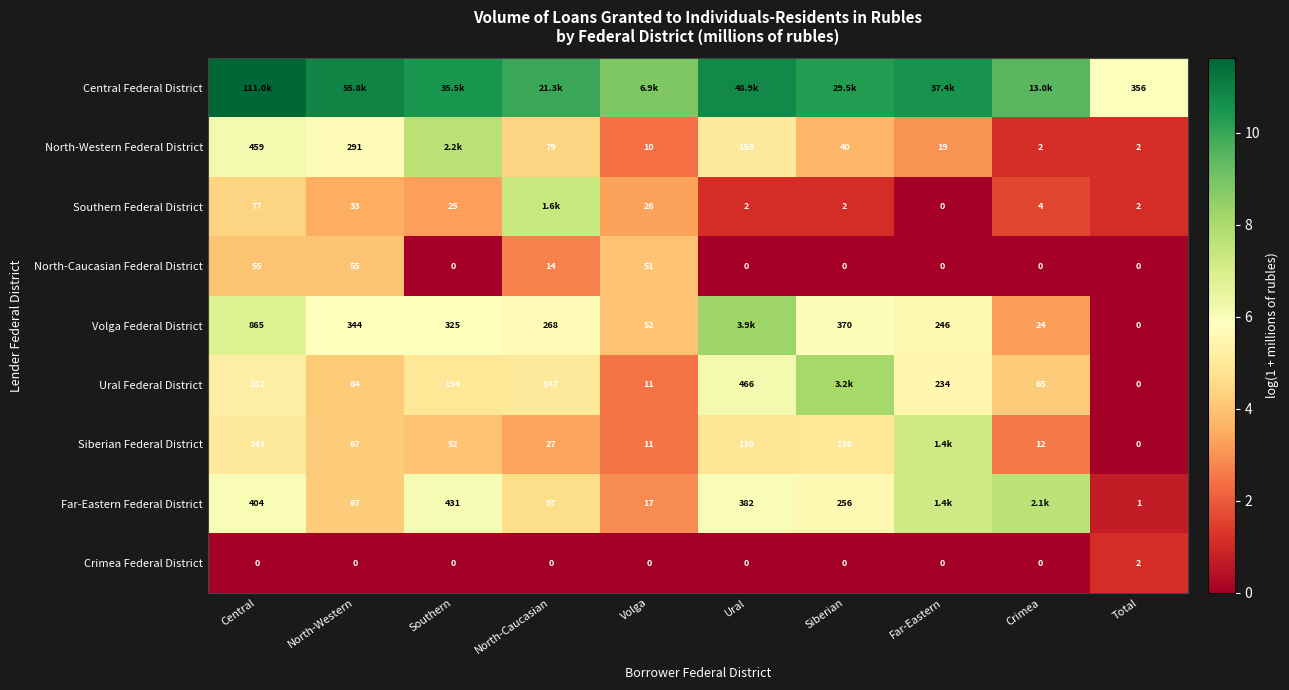

What is the difference between the maximum and minimum values in the Central Federal District series?

5.7